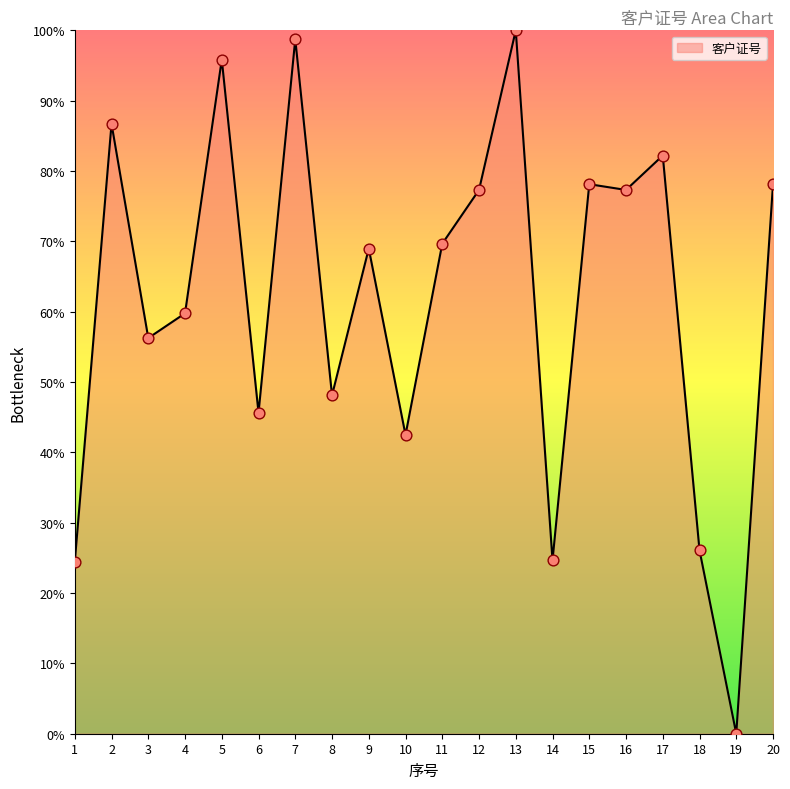

What is the change in value from 8 to 18?

-22.0